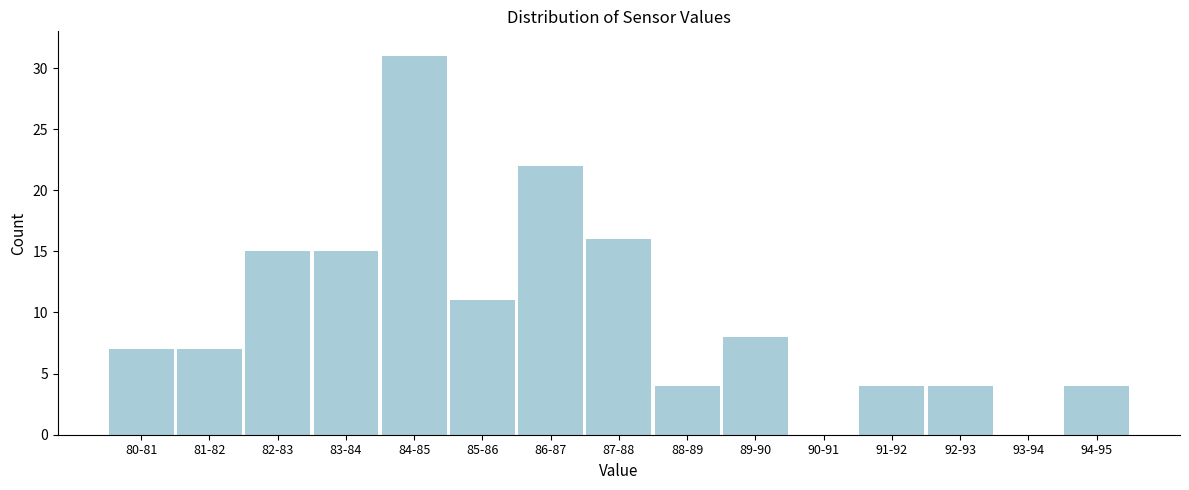

Reading left to right, what are all the values shown in this chart?

80-81=7	81-82=7	82-83=15	83-84=15	84-85=31	85-86=11	86-87=22	87-88=16	88-89=4	89-90=8	90-91=0	91-92=4	92-93=4	93-94=0	94-95=4